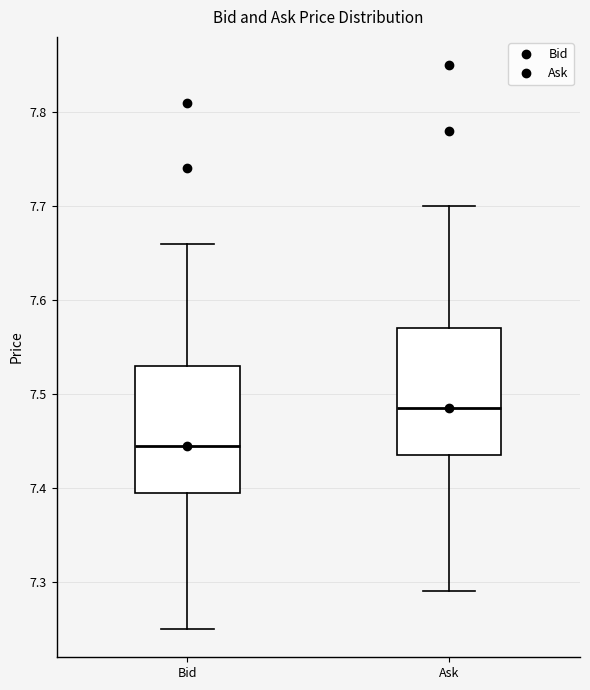

Reading left to right, read every box against the y-axis: the position of its median line, the range the box covers, and the ends of its whiskers. The values are not printed on the chart, so give them approximately, as read against the axis.

Bid: median 7.45, box 7.40 to 7.53, whiskers 7.25 to 7.66
Ask: median 7.49, box 7.44 to 7.57, whiskers 7.29 to 7.70